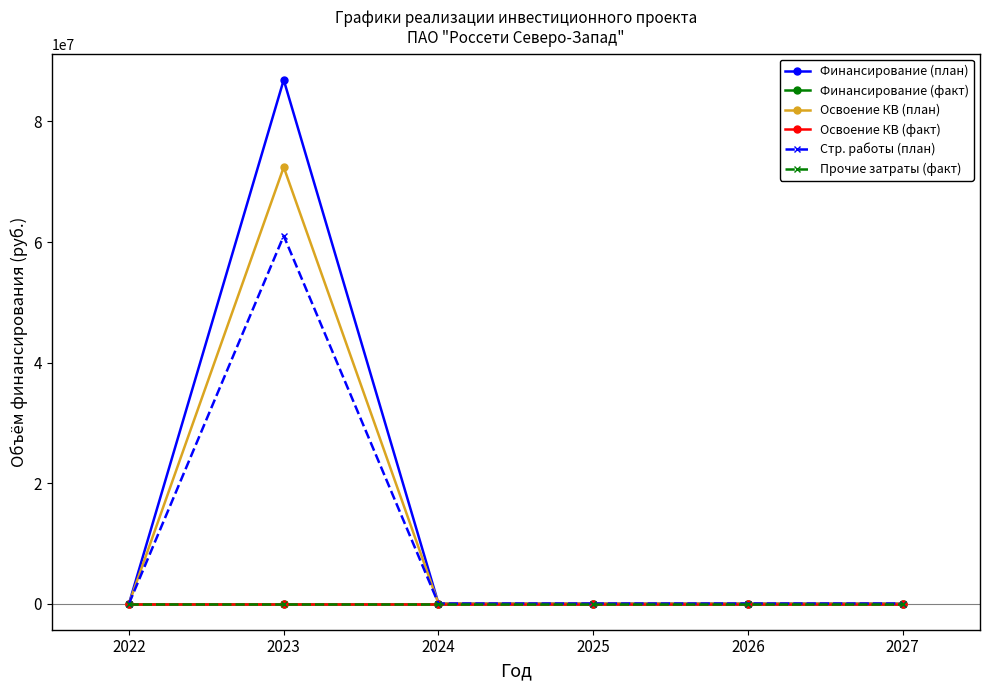

How many data points does each series have?

6